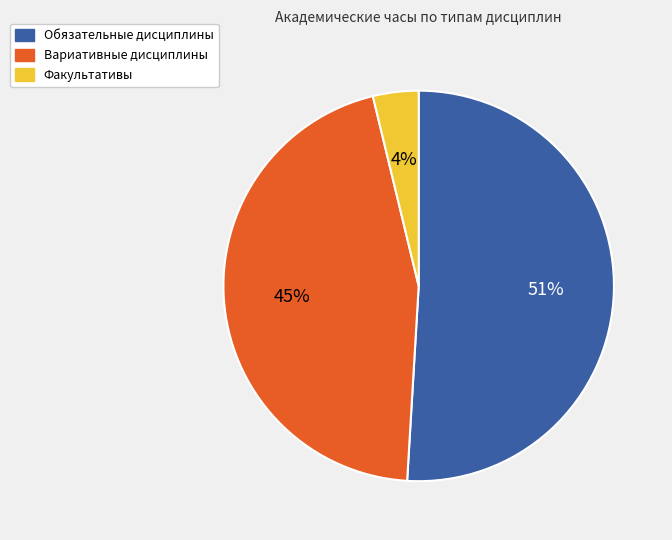

Is there a majority slice in this chart?

Yes